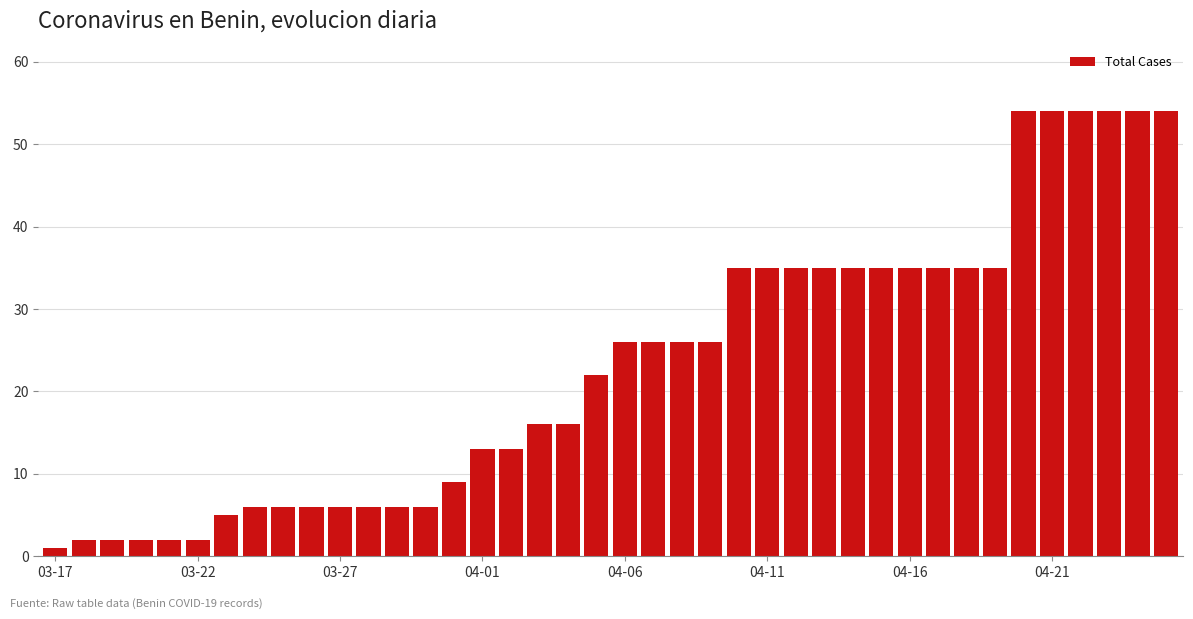

How many values are below 26?

20